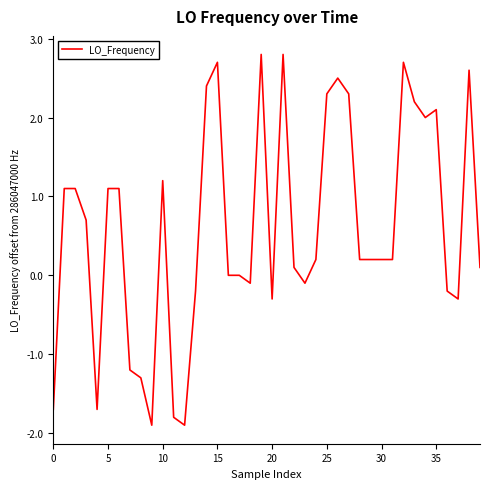

What is the minimum value shown in the chart?

-1.9